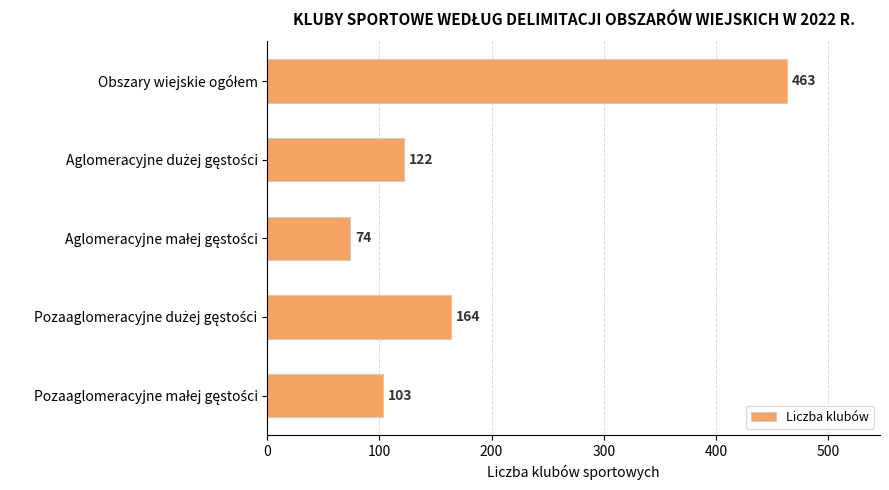

Count the number of data series in this chart.

1